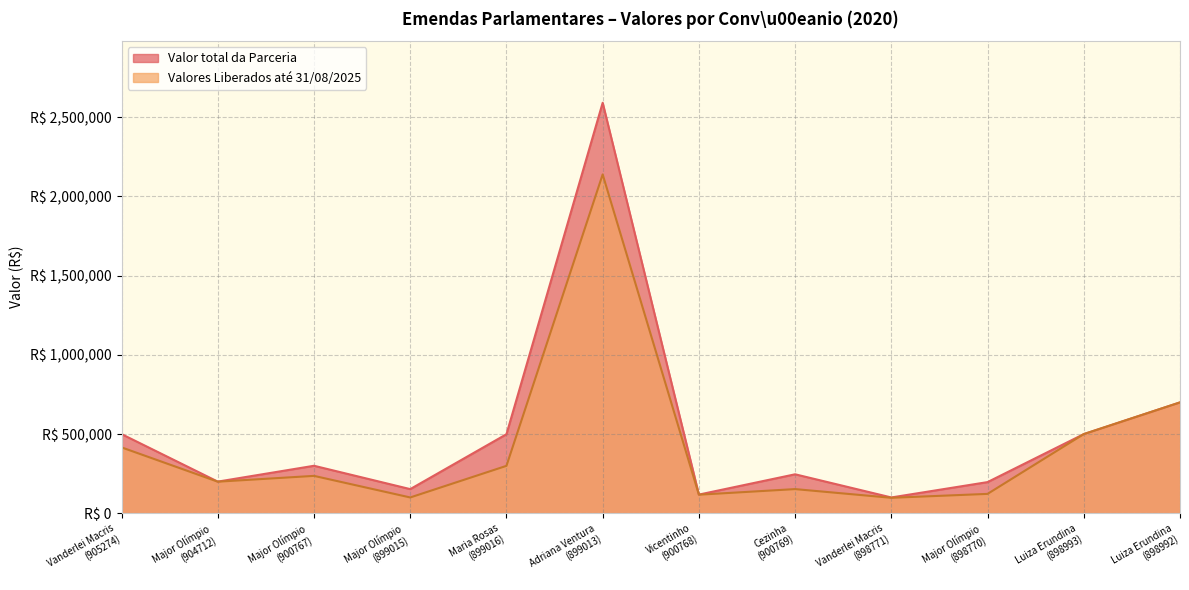

At which category does Valores Liberados reach its first local valley?

Major Olímpio
(904712)